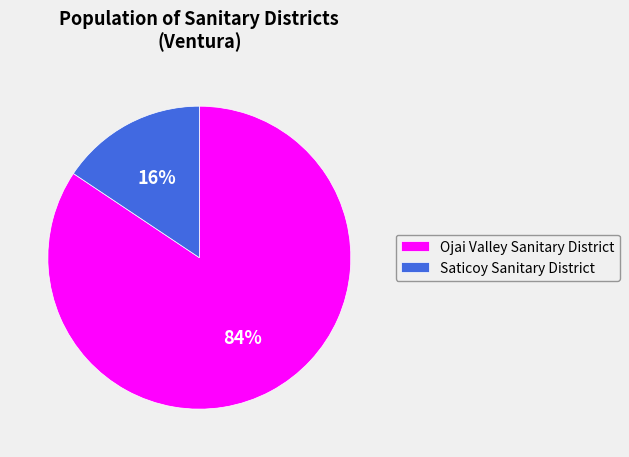

How many segments does this pie chart have?

2